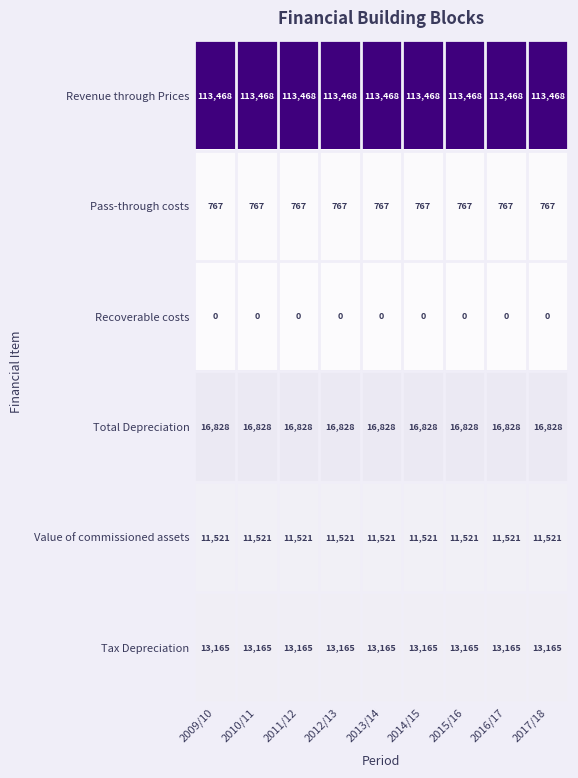

What is the average value of the Pass-through costs series?

767